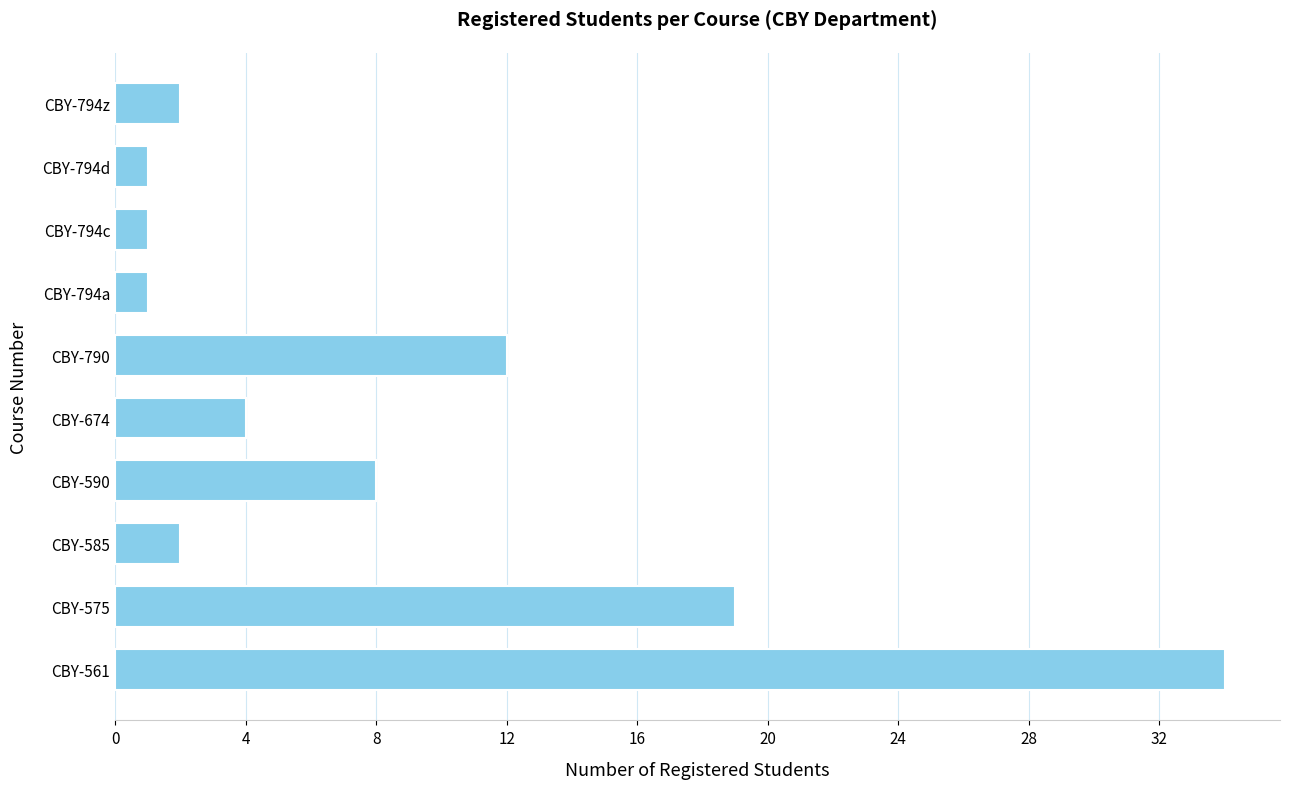

Which has a higher value, CBY-794c or CBY-674?

CBY-674